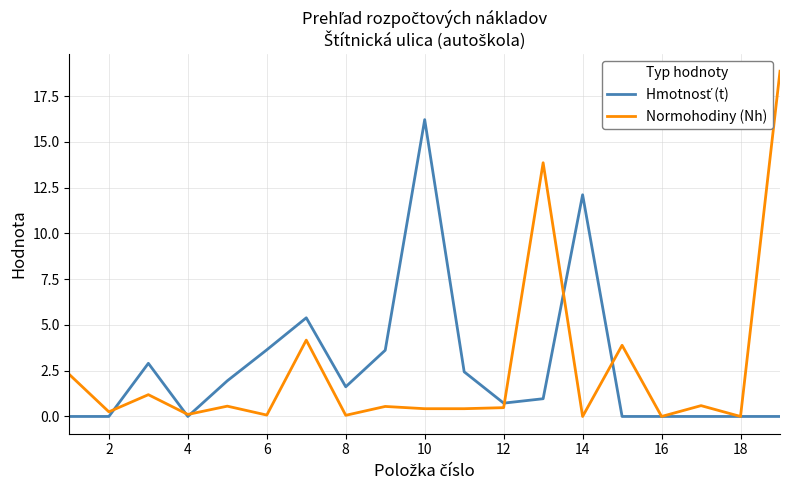

Which series has the widest spread of values?

Normohodiny (Nh)